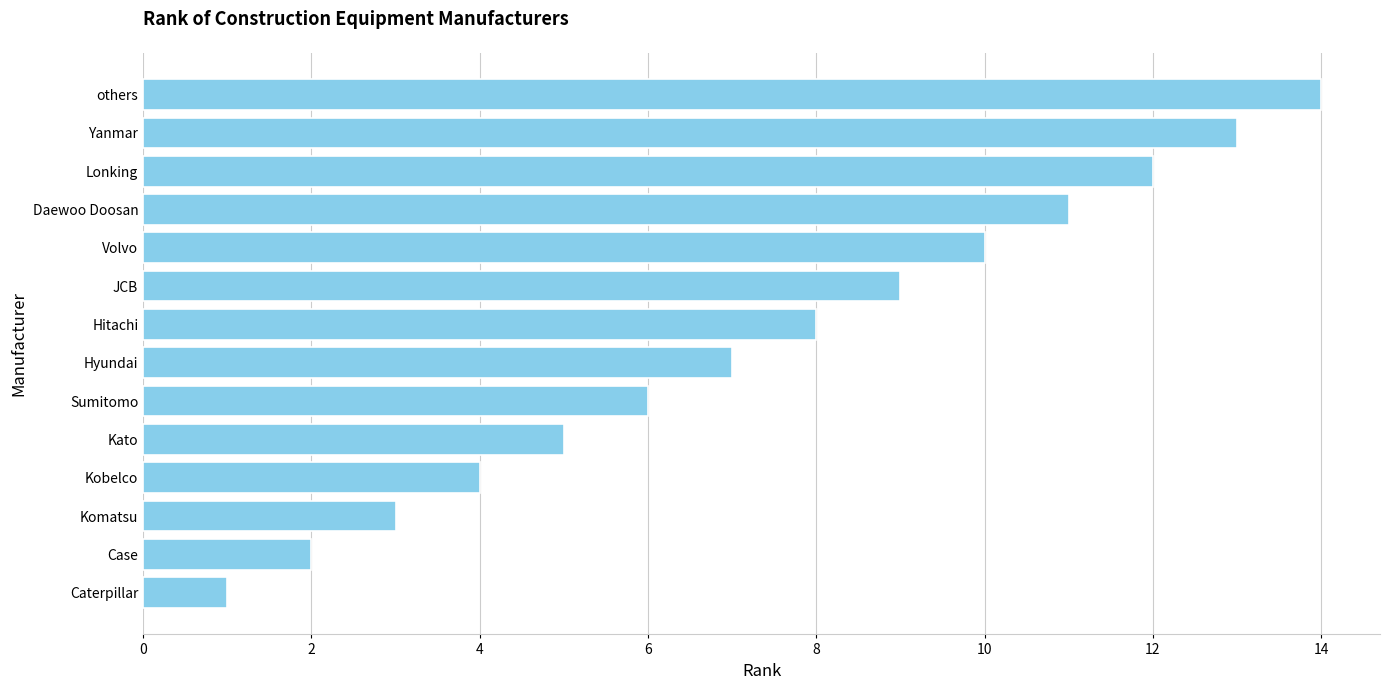

Which has a higher value, Lonking or others?

others